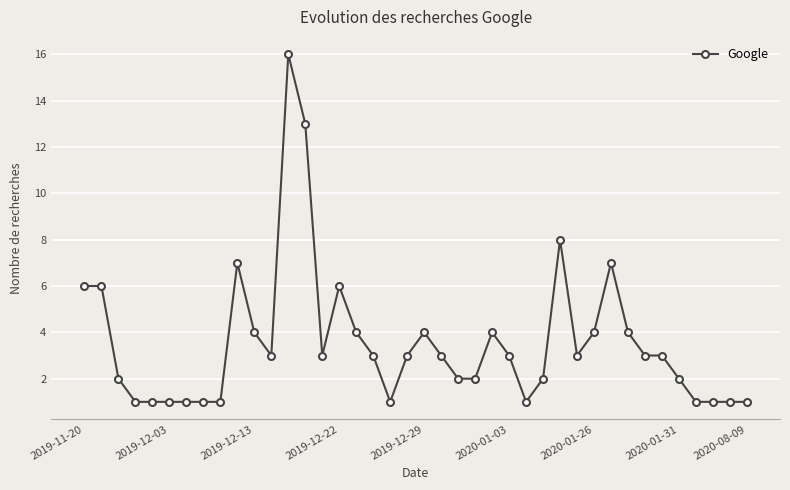

What is the value of the 5th point from the left?

1